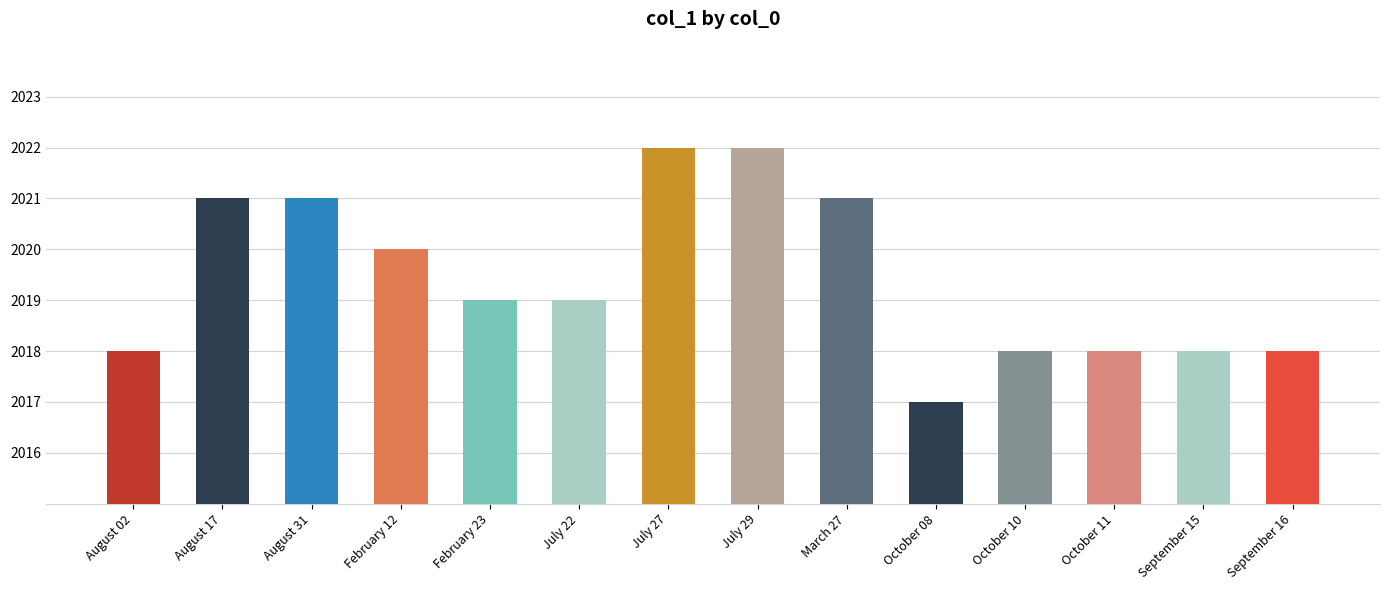

What is the difference between the second highest and second lowest values?

4